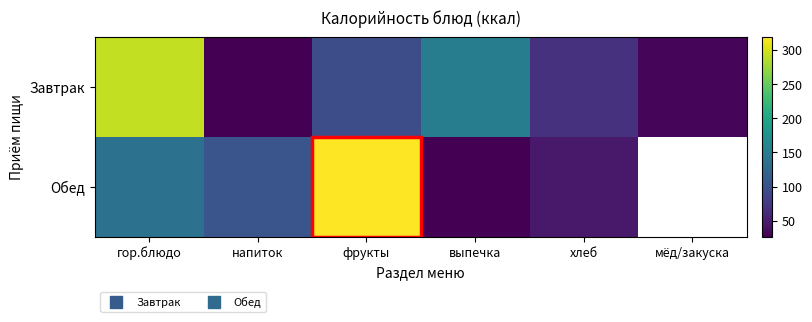

Reading left to right, list all the values displayed in this chart.

Завтрак: гор.блюдо=292.1	напиток=26.8	фрукты=96.0	выпечка=150.0	хлеб=68.5	мёд/закуска=30.8
Обед: гор.блюдо=137.3	напиток=104.1	фрукты=318.8	выпечка=27.6	хлеб=46.8	мёд/закуска=0.0